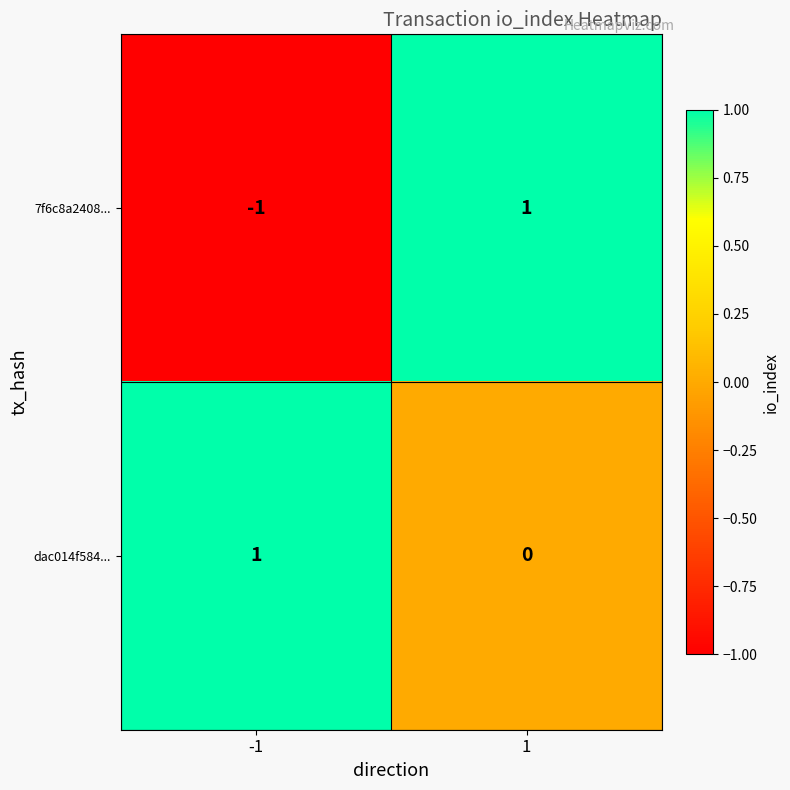

The value of 7f6c8a2408... at 1 is 1. True or false?

True